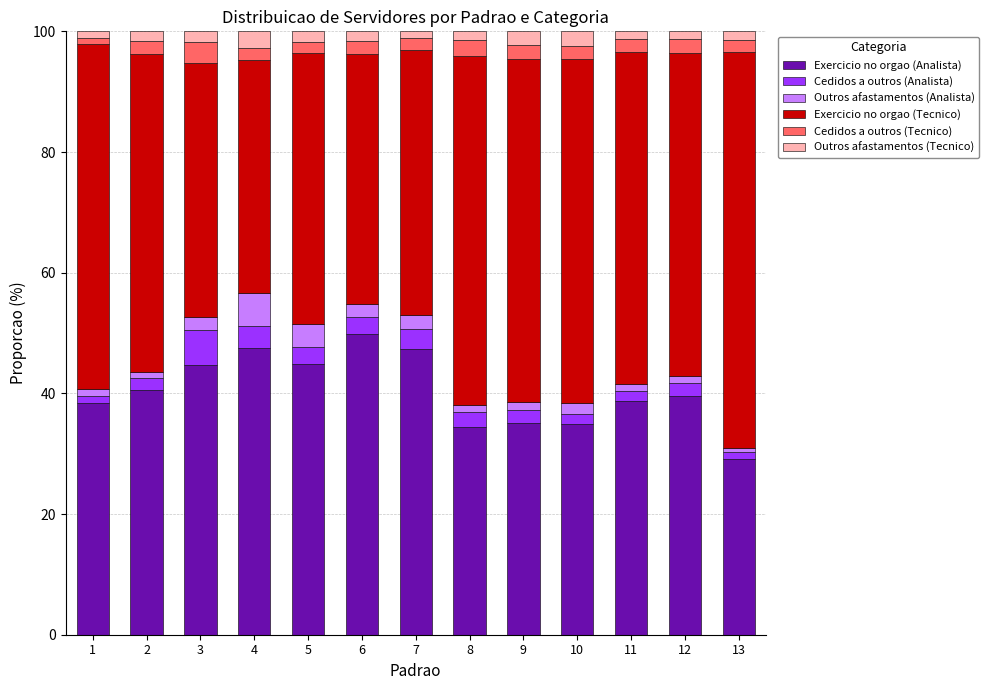

What is the lowest value of the Exercicio no orgao (Analista) series?

29.1